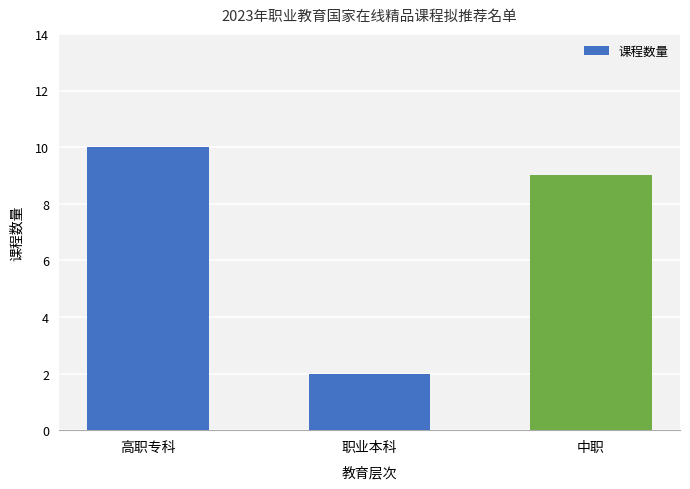

How many data points are less than 9?

1